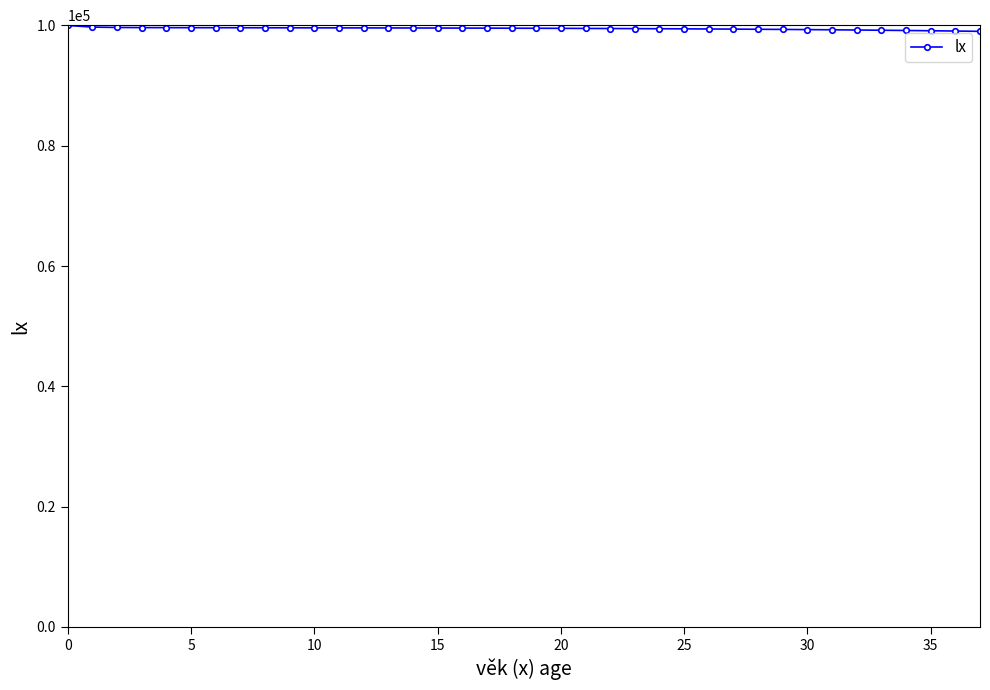

What is the smallest value displayed?

99019.9